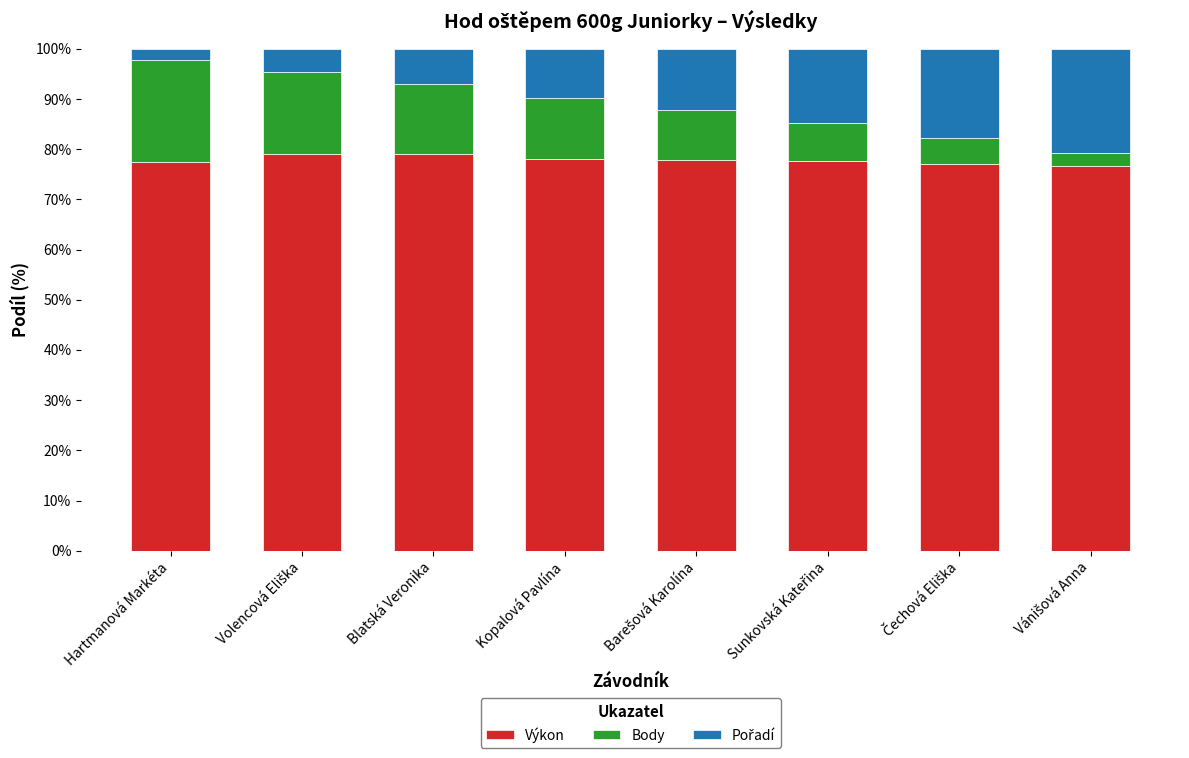

Count the number of data series in this chart.

3